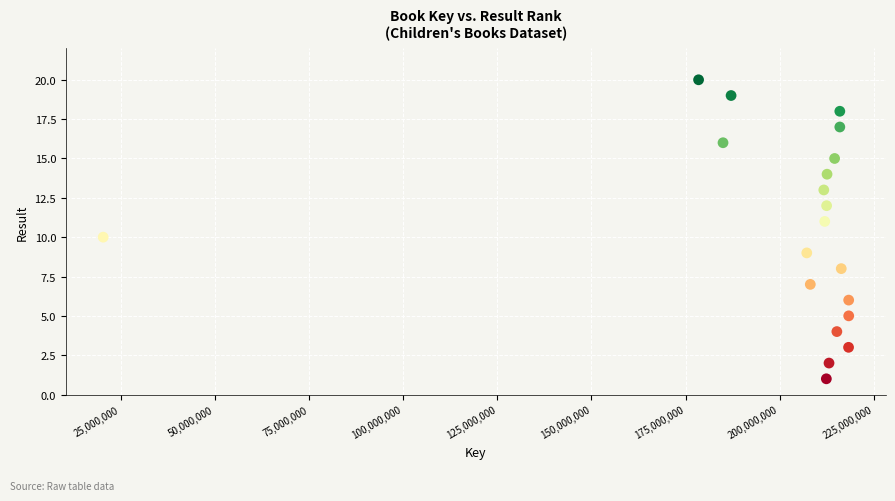

What is the range of X values (max minus min)?

197956368